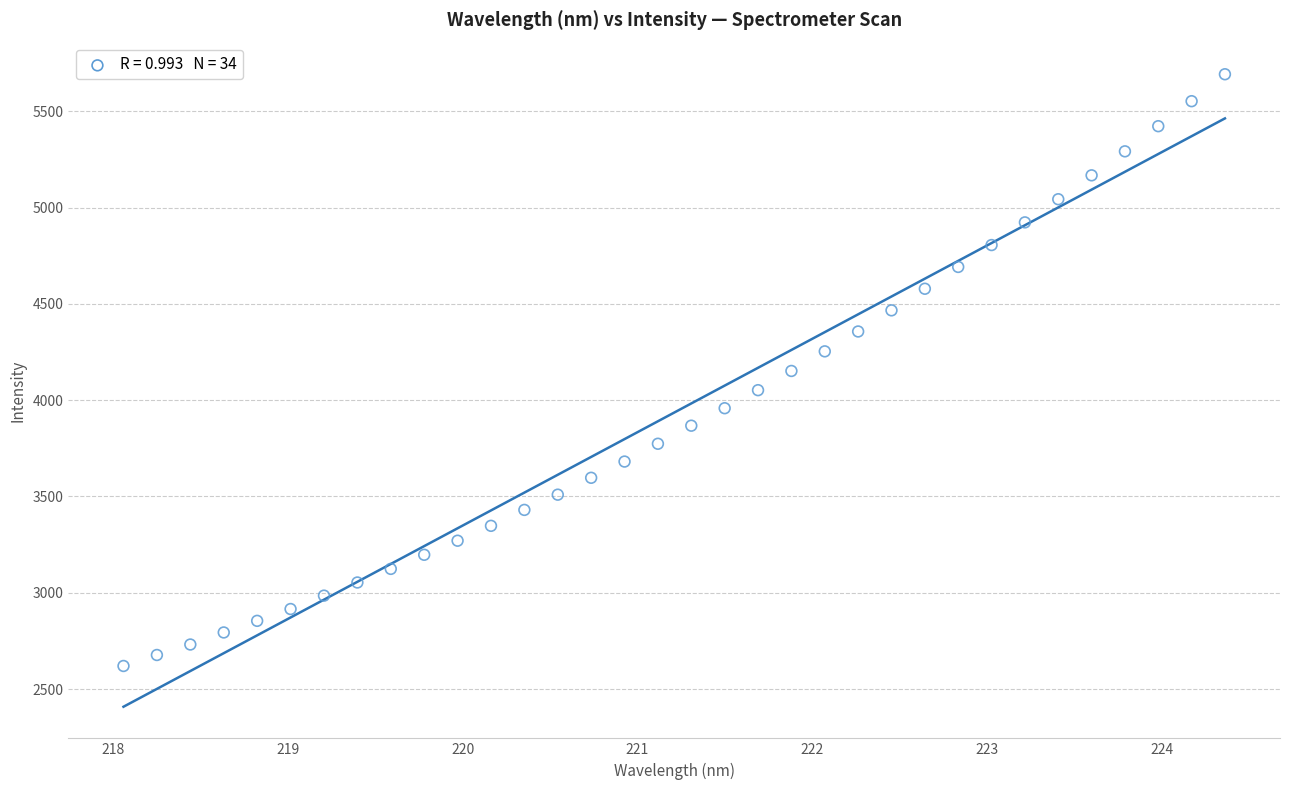

What is the range of X values (max minus min)?

6.3